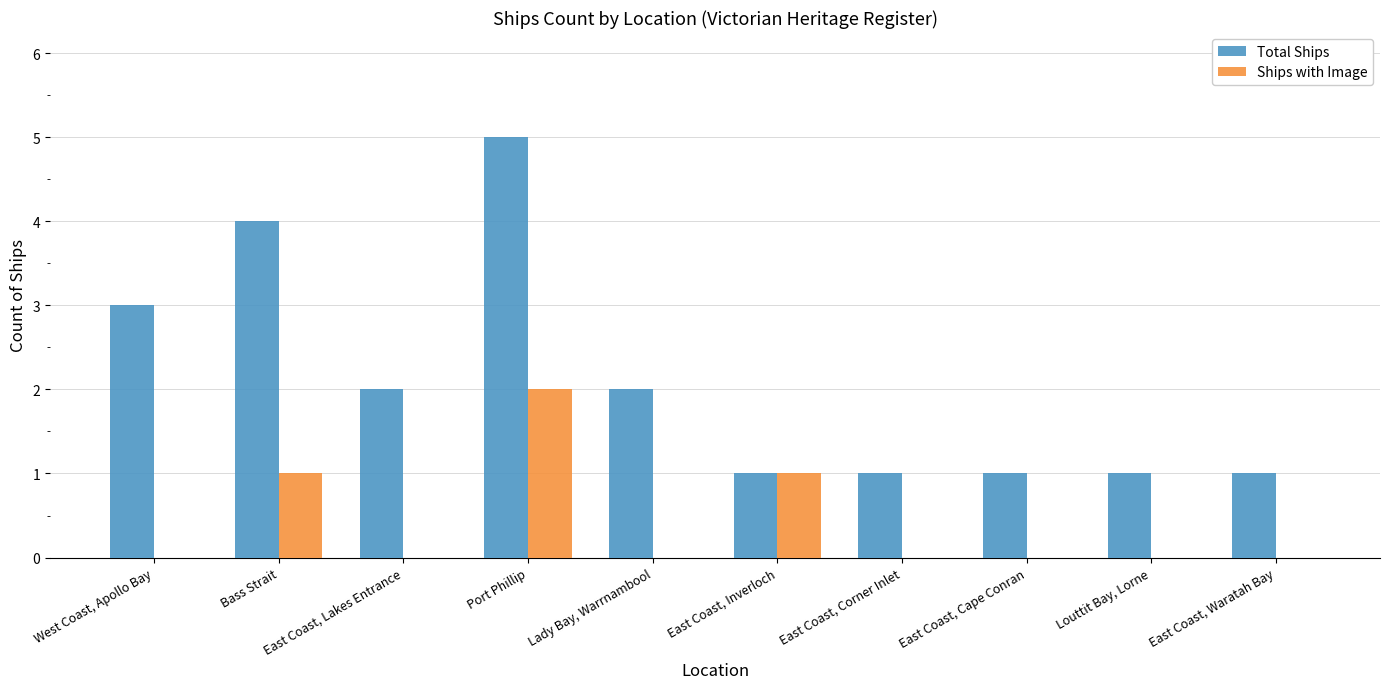

What is the highest value of the Total Ships series?

5